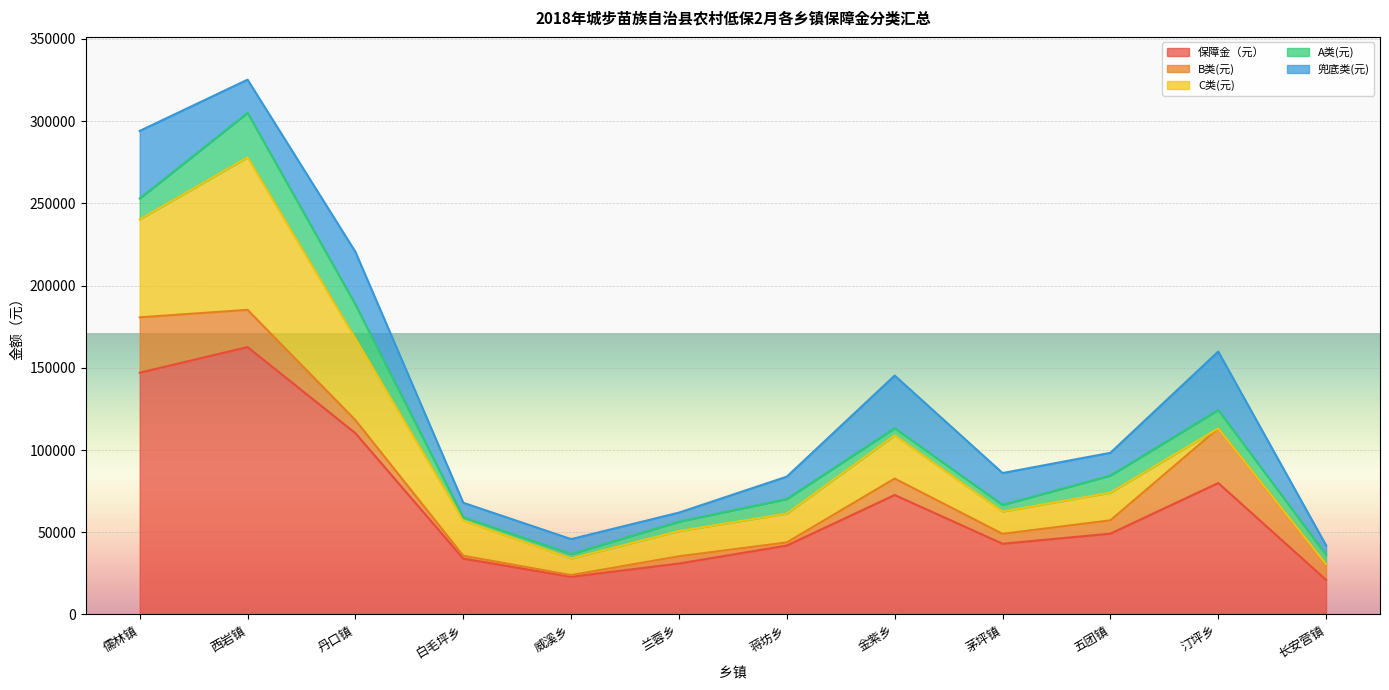

Reading left to right, extract all data points from this chart.

保障金（元）: 147026	162601	110244	33960	22911	30976	41906	72646	43002	49150	79943	21009
B类(元): 33663	22638	7938	1764	1029	4410	1911	9996	6027	8085	33222	9261
C类(元): 59595	92749	49594	21372	10138	15344	17536	26304	13563	16851	0	274
A类(元): 12692	27054	20708	2004	2672	5678	8851	4342	4008	10354	11189	5678
兜底类(元): 41076	20160	32004	8820	9072	5544	13608	32004	19404	13860	35532	5796